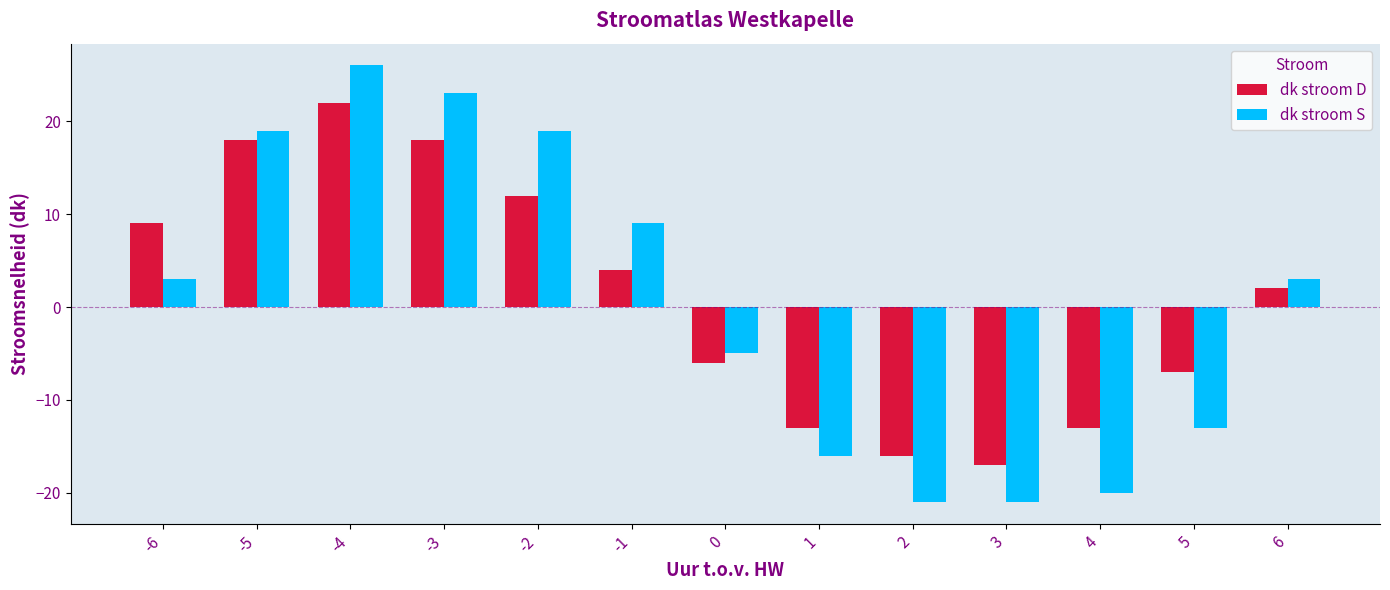

Reading left to right, list all the values displayed in this chart.

dk stroom D: -6=9	-5=18	-4=22	-3=18	-2=12	-1=4	0=-6	1=-13	2=-16	3=-17	4=-13	5=-7	6=2
dk stroom S: -6=3	-5=19	-4=26	-3=23	-2=19	-1=9	0=-5	1=-16	2=-21	3=-21	4=-20	5=-13	6=3